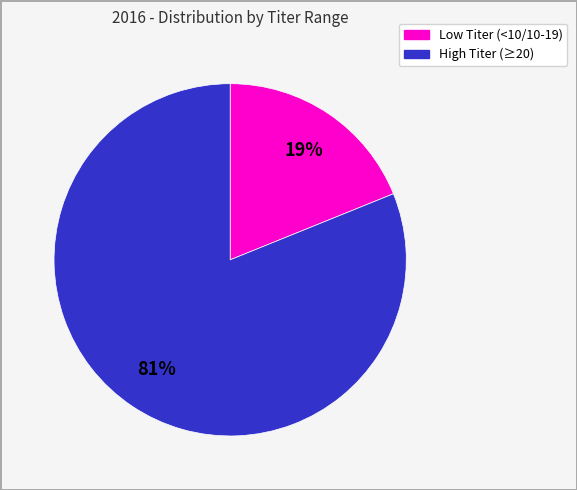

How many segments does this pie chart have?

2